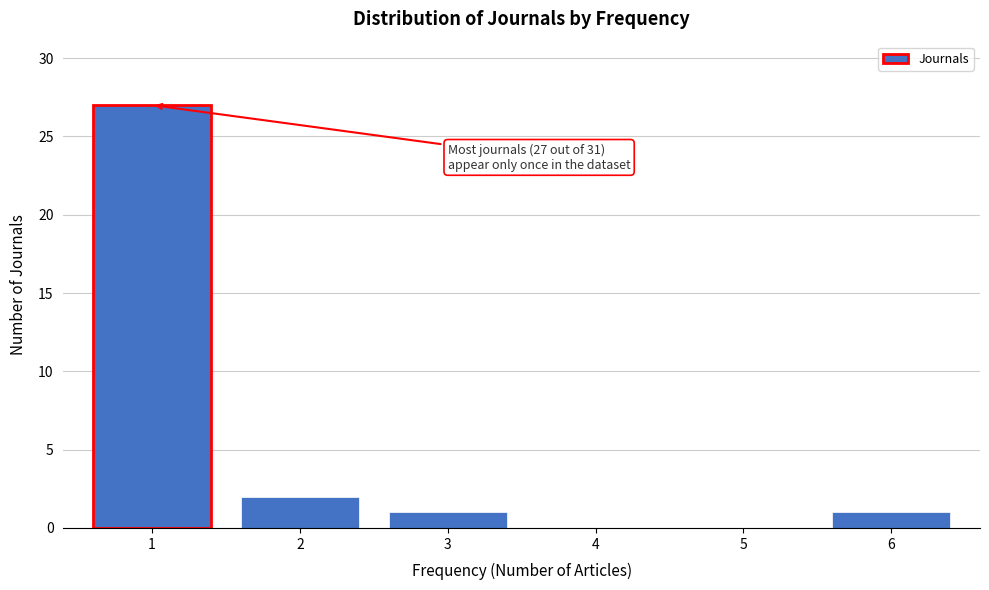

Reading left to right, list all the values displayed in this chart.

1=27	2=2	3=1	4=0	5=0	6=1